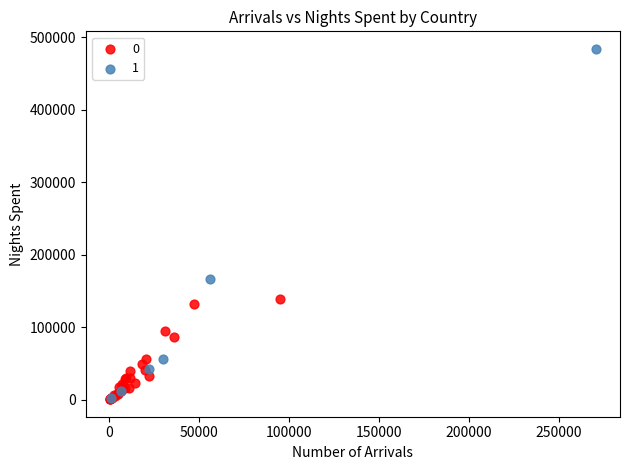

Which series has the widest spread of Y values?

1